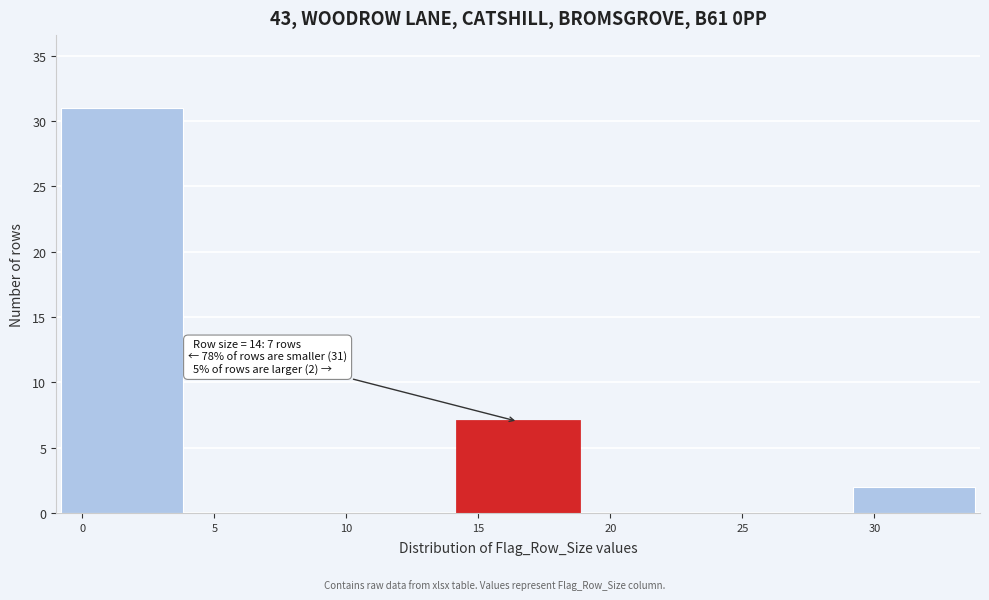

Over which range of the x-axis is the bar tallest?

-1 to 4